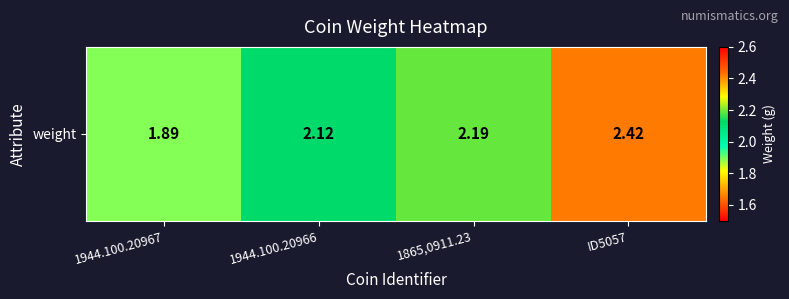

What is the greatest value displayed?

2.4